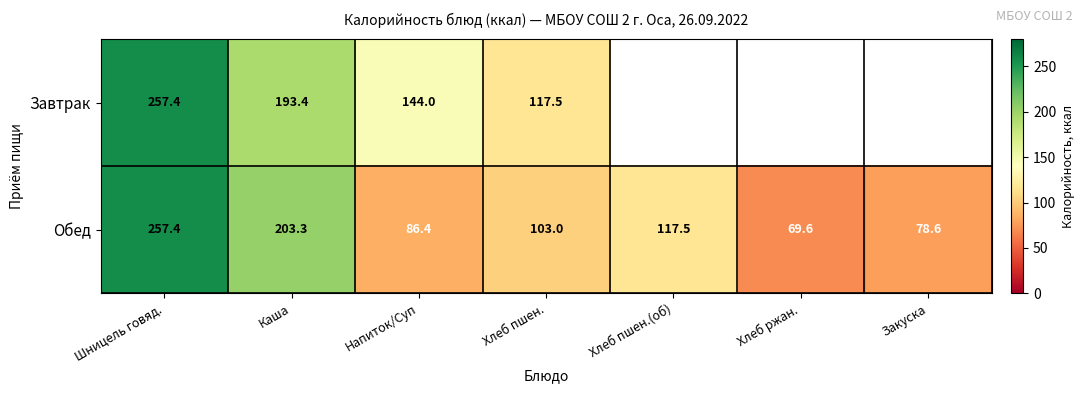

List the labels in order of Обед value, smallest first.

Хлеб ржан., Закуска, Напиток/Суп, Хлеб пшен., Хлеб пшен.(об), Каша, Шницель говяд.